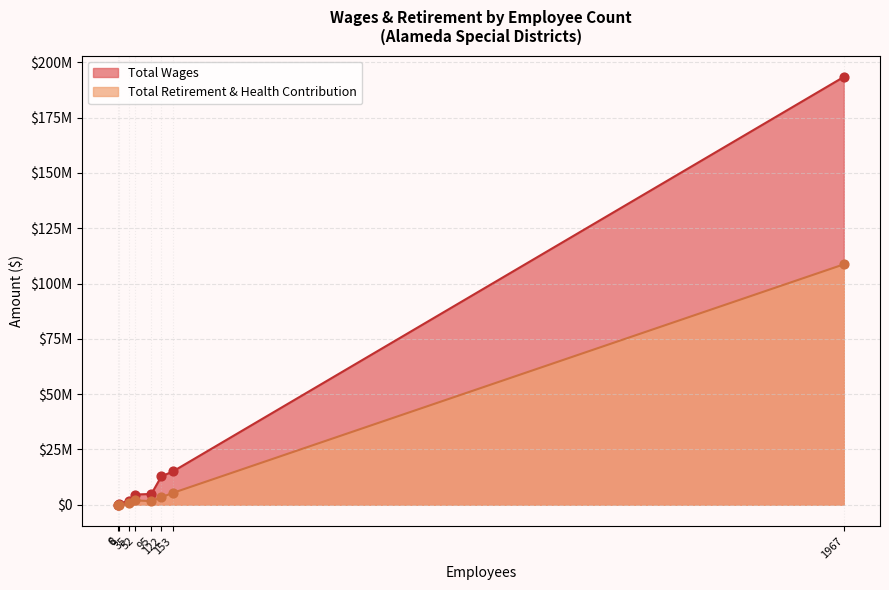

Is the value of Total Retirement & Health Contribution at 122 greater than the value of Total Wages at 6?

Yes